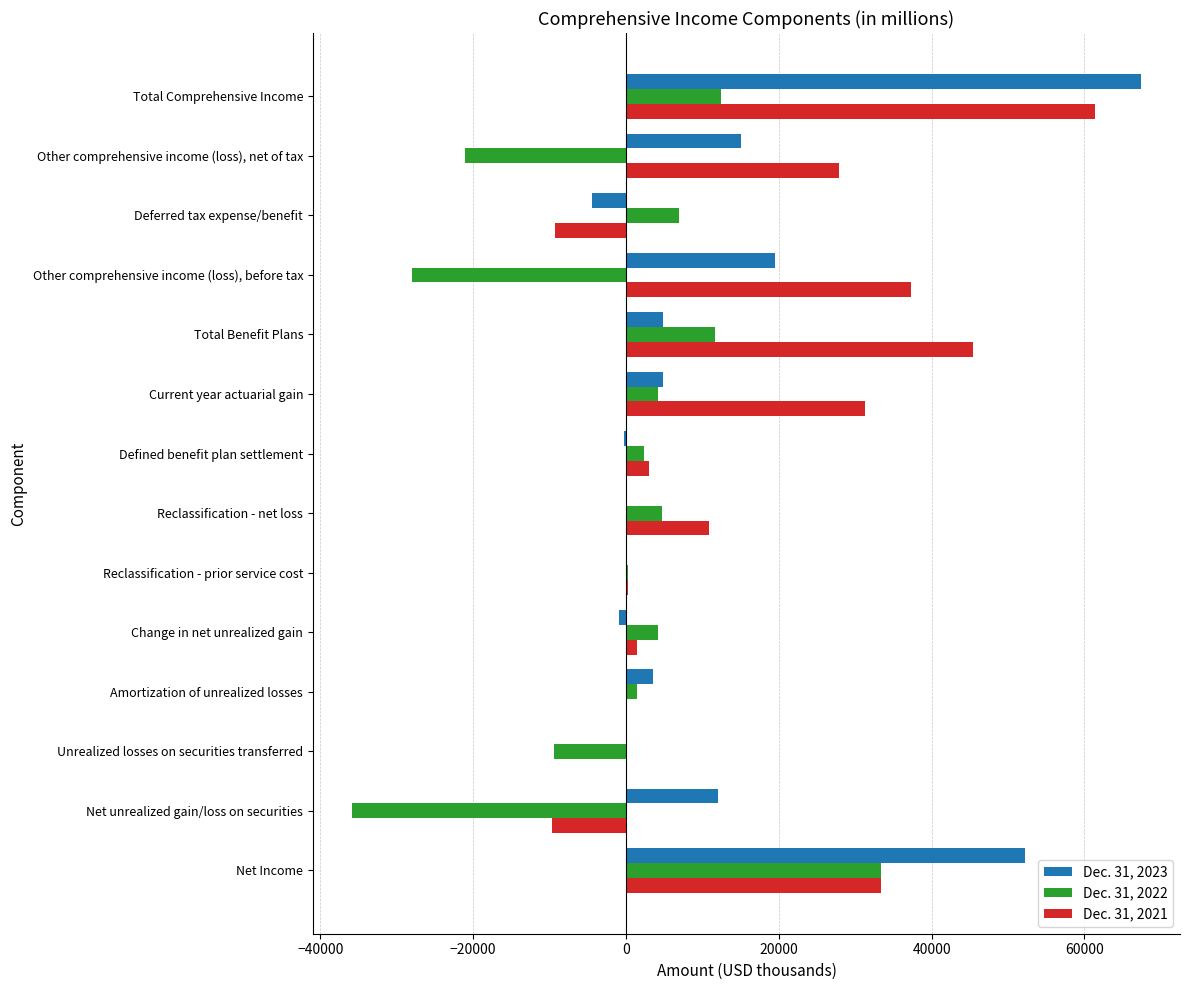

What is the sum of the Dec. 31, 2023 values at Unrealized losses on securities transferred and Deferred tax expense/benefit?

-4476